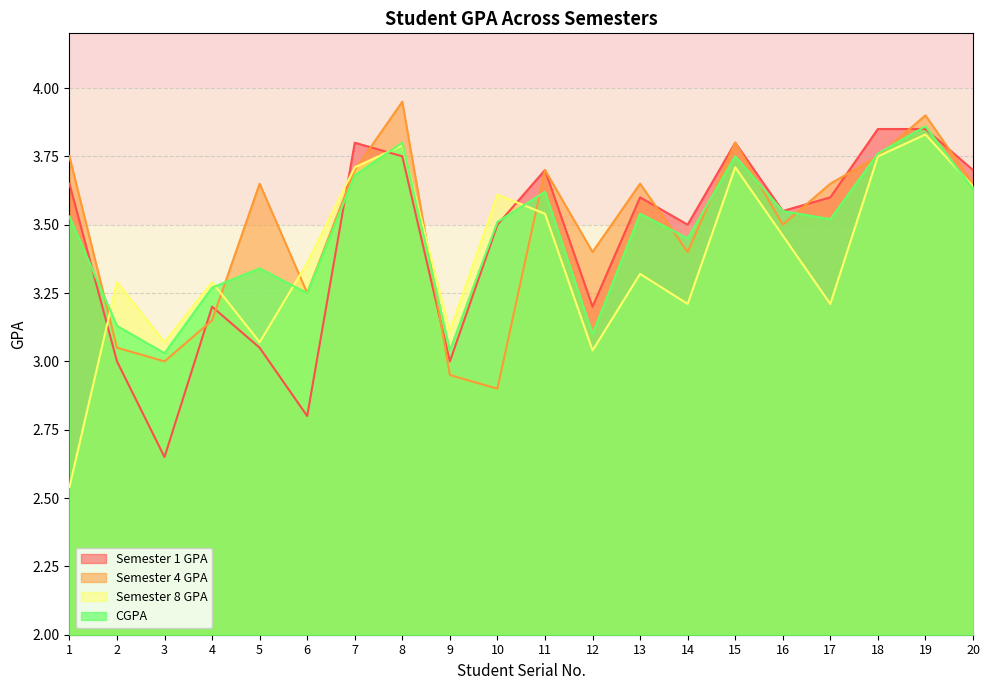

What is the minimum value for Semester 8 GPA?

2.5